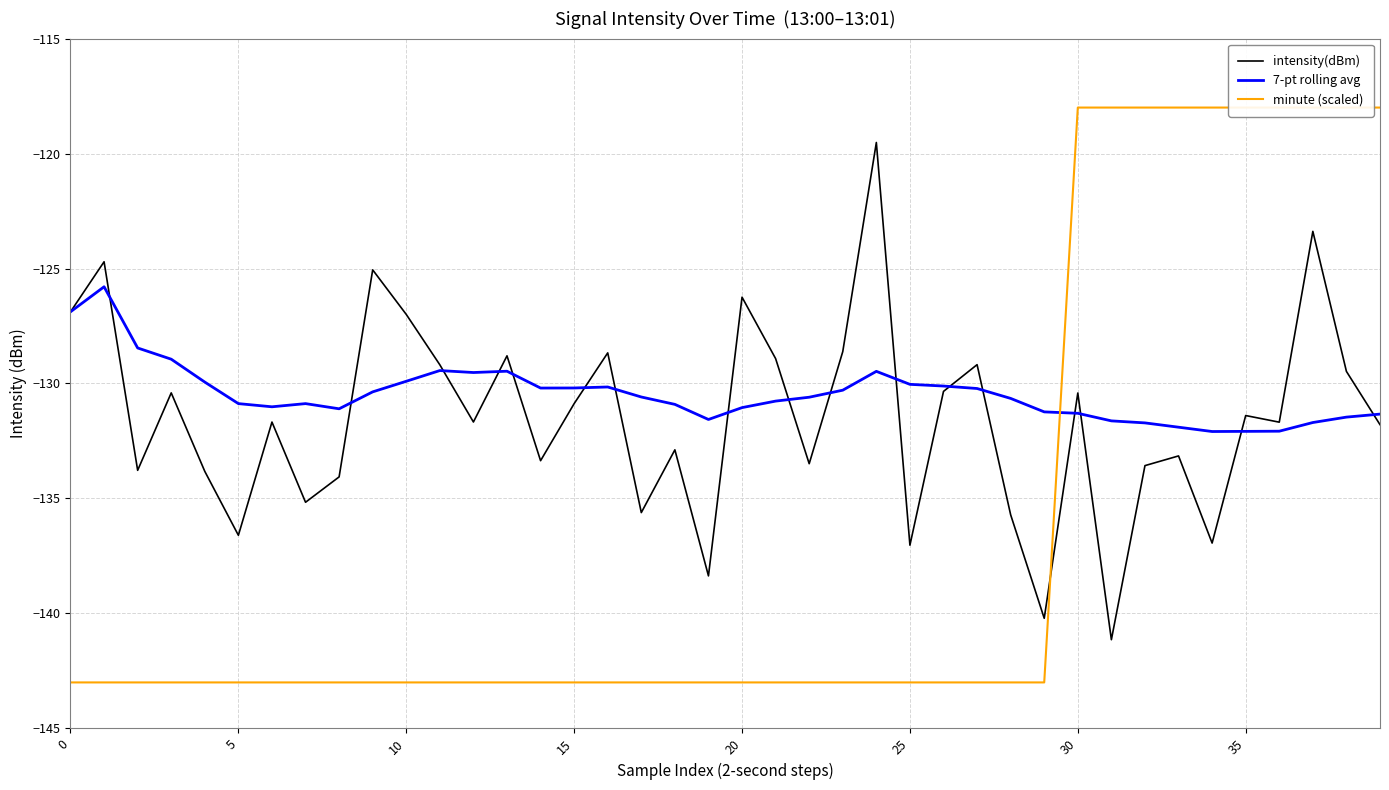

List the series in order of their peak value, highest first.

minute (scaled), intensity(dBm), 7-pt rolling avg